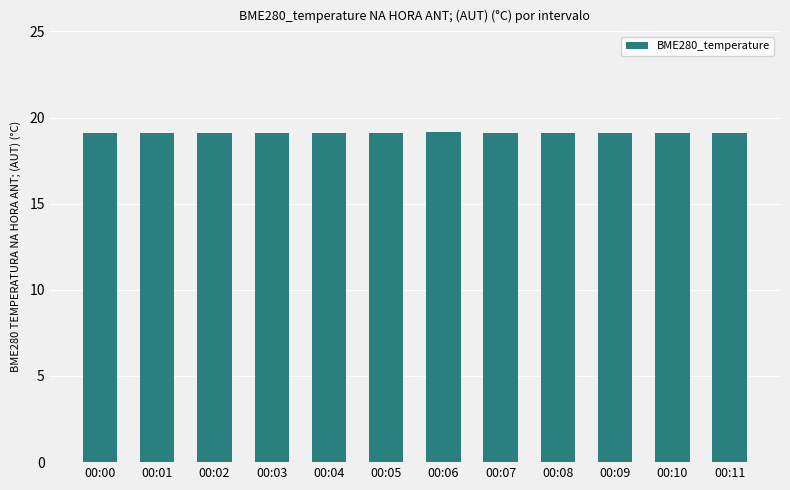

What is the ratio of the value at 00:11 to the value at 00:08?

1.0